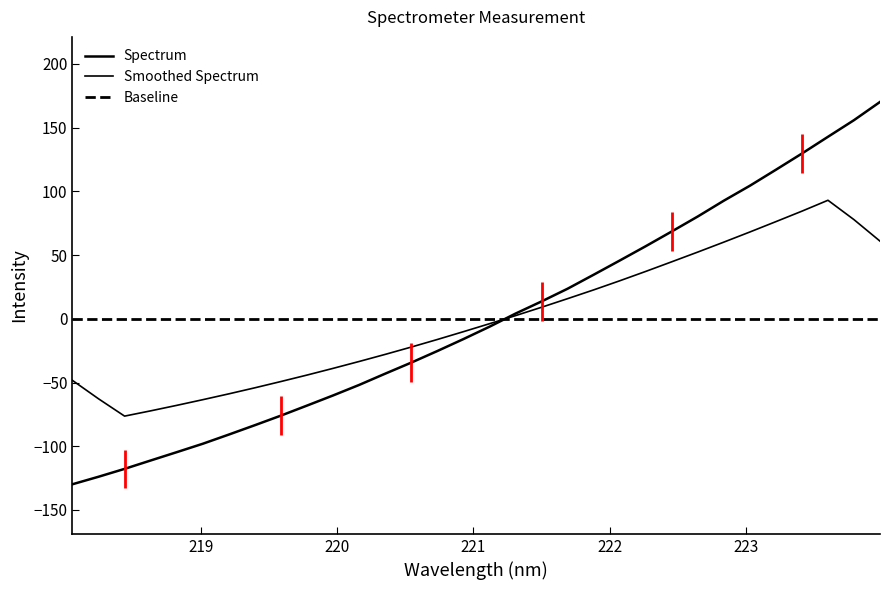

Which label corresponds to the largest value in the chart?

223.9802